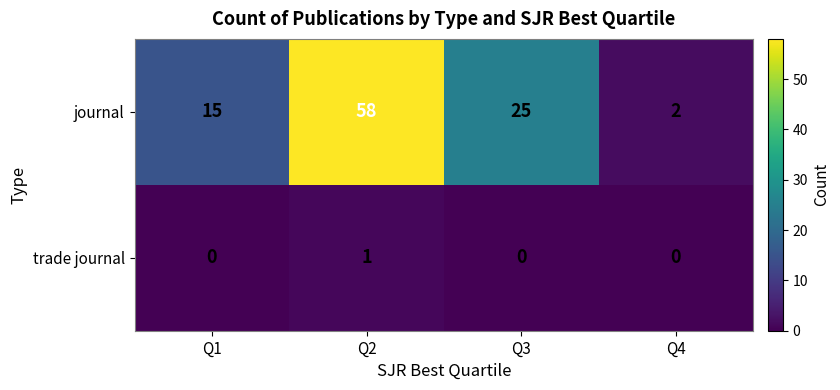

Reading left to right, transcribe all the data shown in this chart.

journal: 15	58	25	2
trade journal: 0	1	0	0